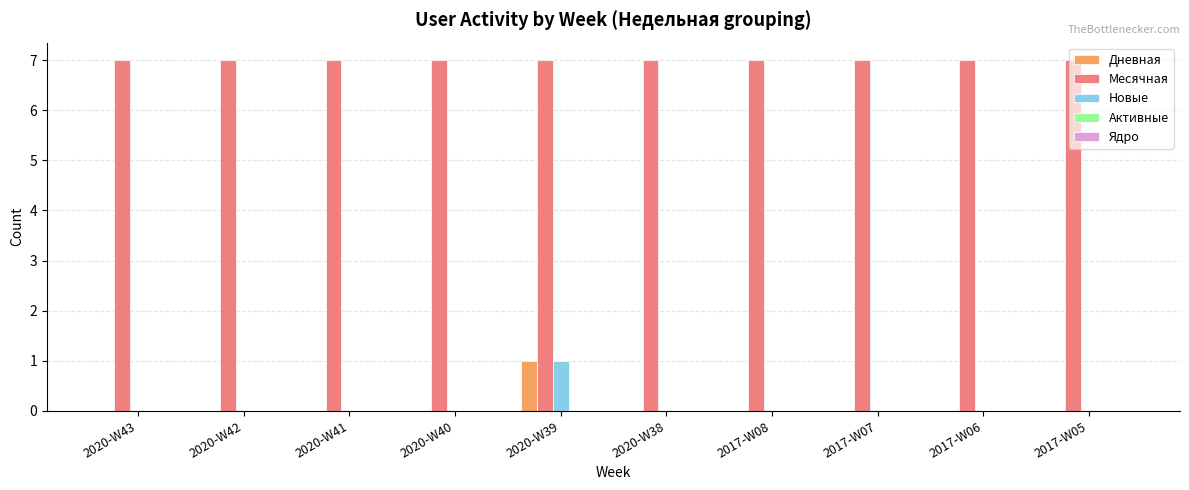

Which series has the largest total across all categories?

Месячная